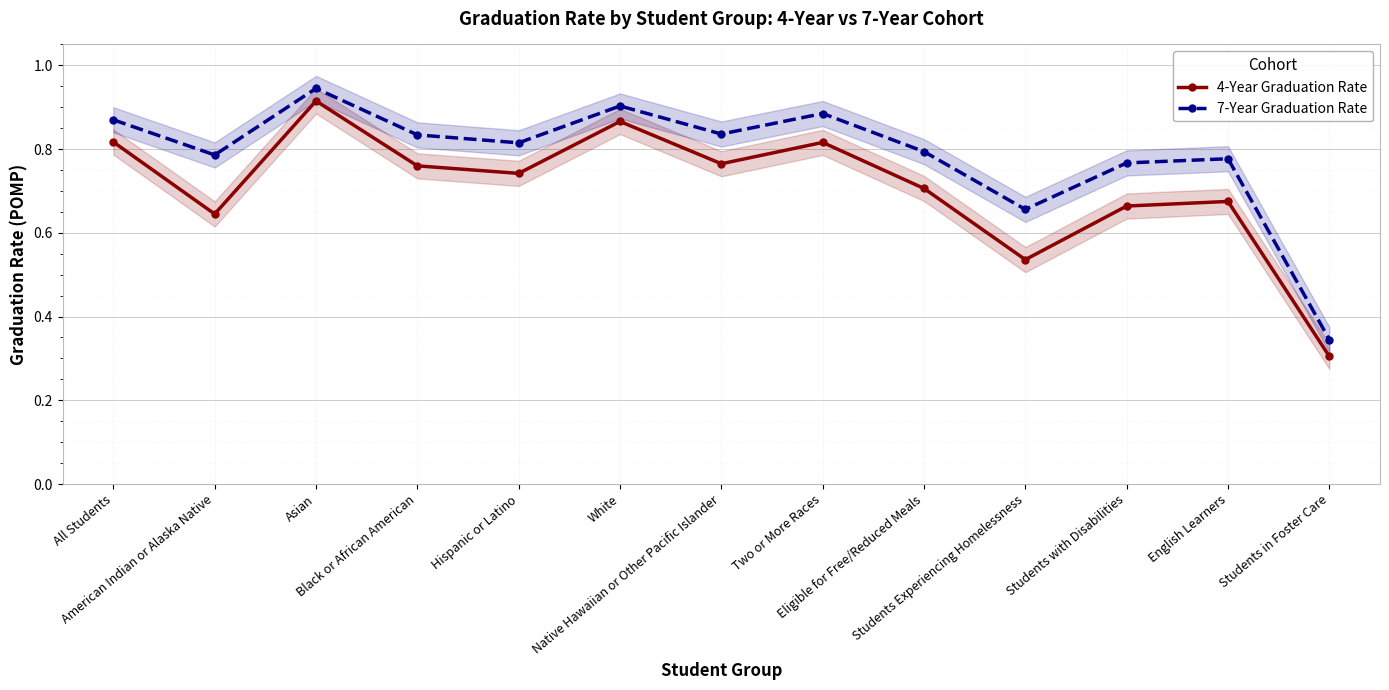

Is it true that 4-Year Graduation Rate equals 0.8 at Two or More Races?

True